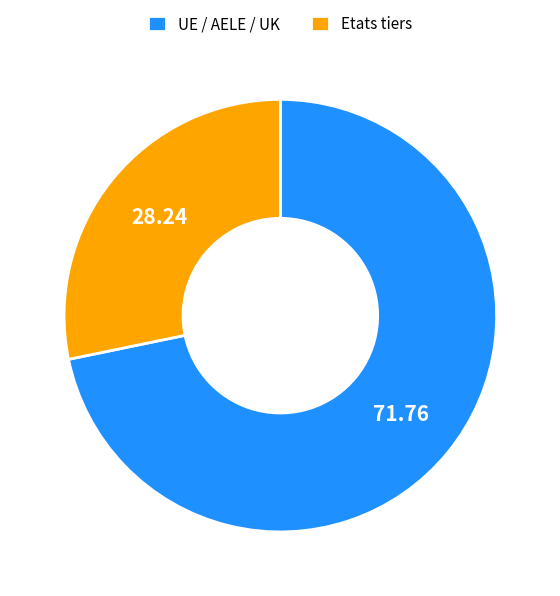

What is the ratio of the value at Etats tiers to the value at UE / AELE / UK?

0.4